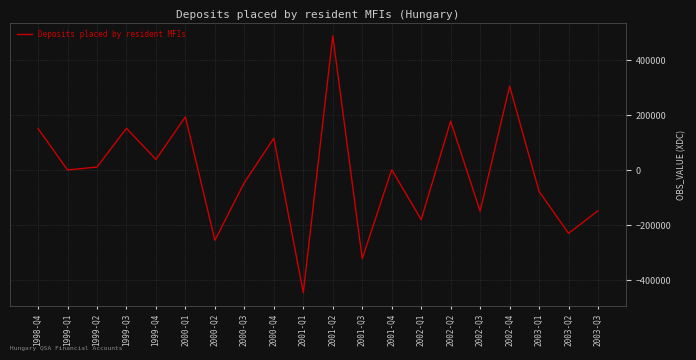

What is the minimum value shown in the chart?

-447592